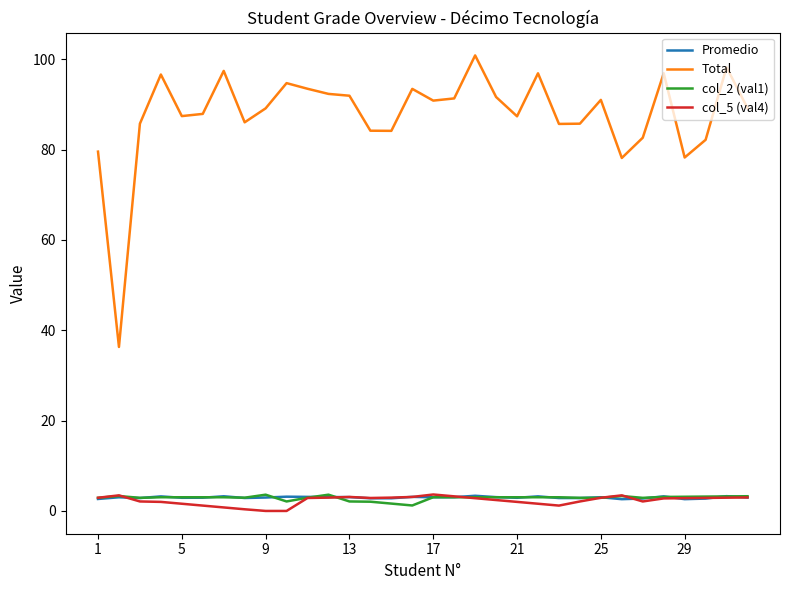

True or false: Total and col_2 (val1) cross at least once.

False